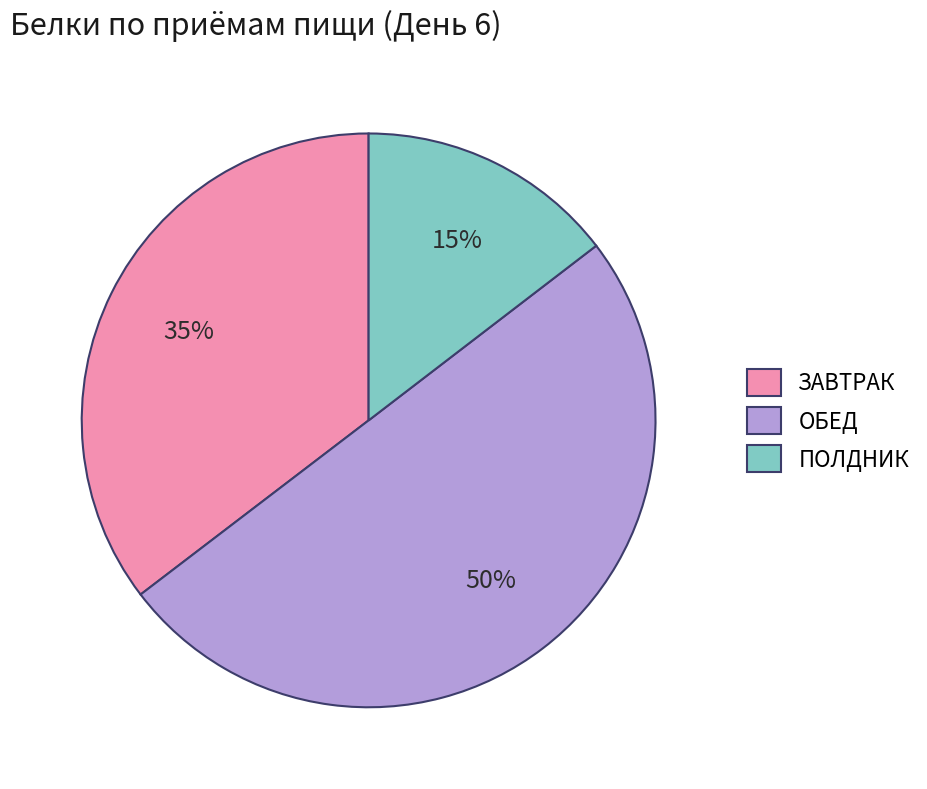

Which category accounts for the majority?

ОБЕД